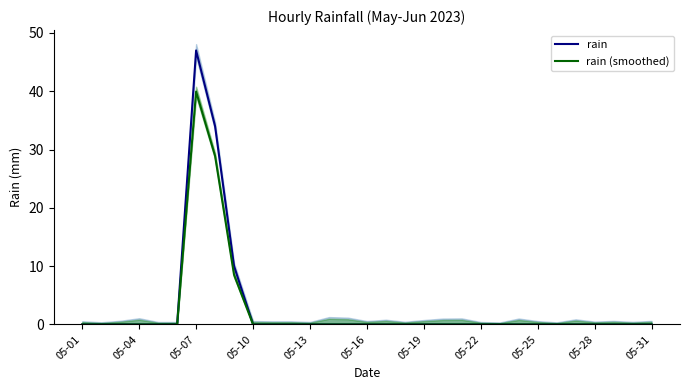

The rain series shows -22.6 at 05-10. True or false?

False